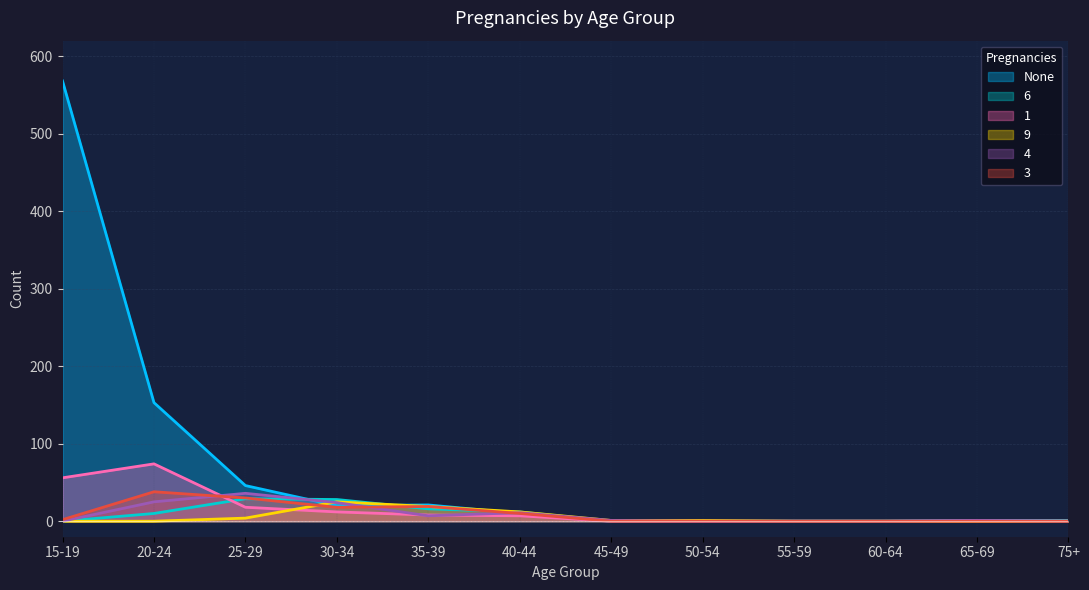

Where is None nearest to the value 284?

20-24